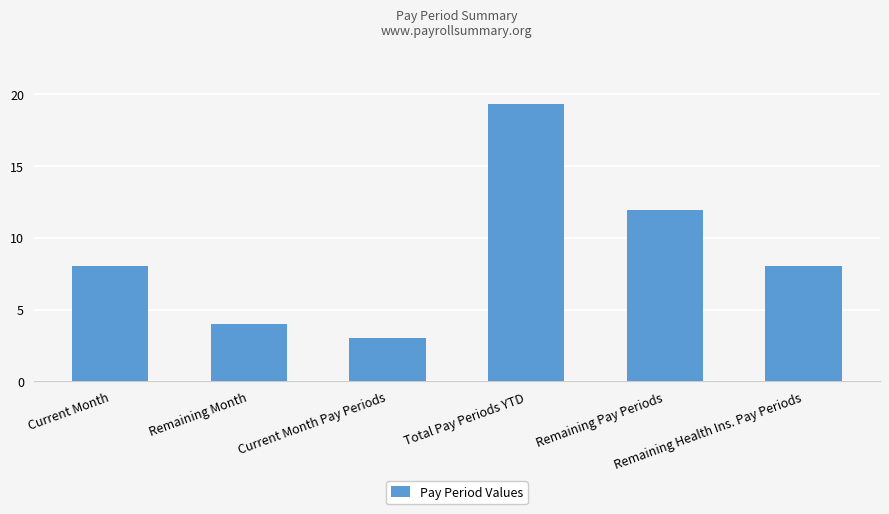

What is the ratio of the value at Current Month to the value at Remaining Health Ins. Pay Periods?

1.0